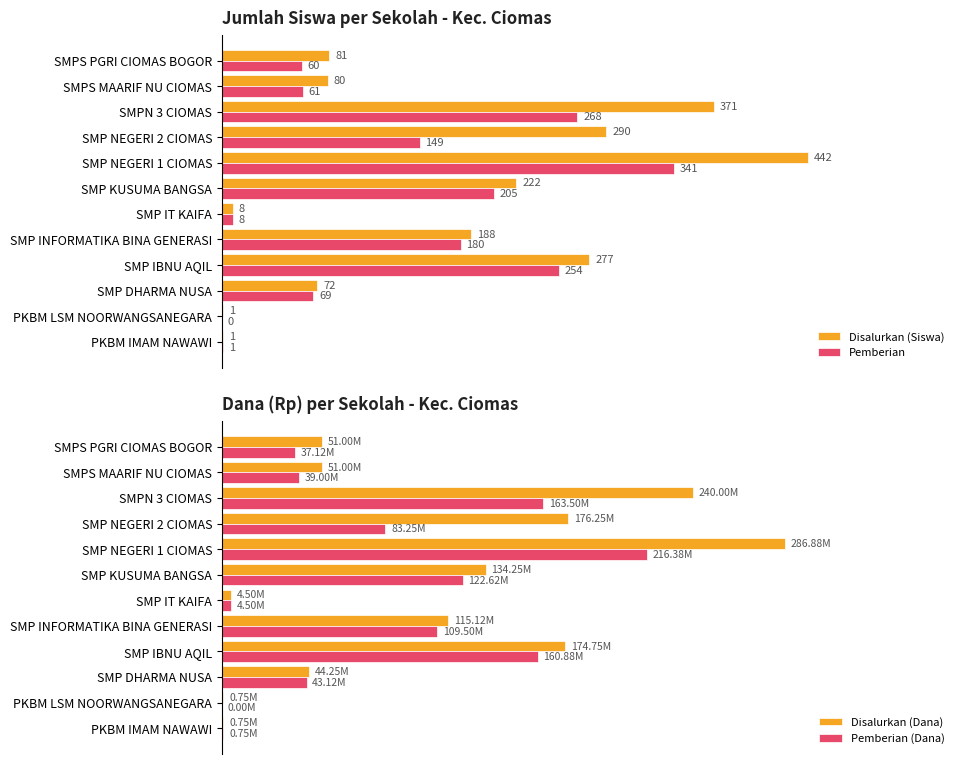

How many distinct data groups are displayed?

4